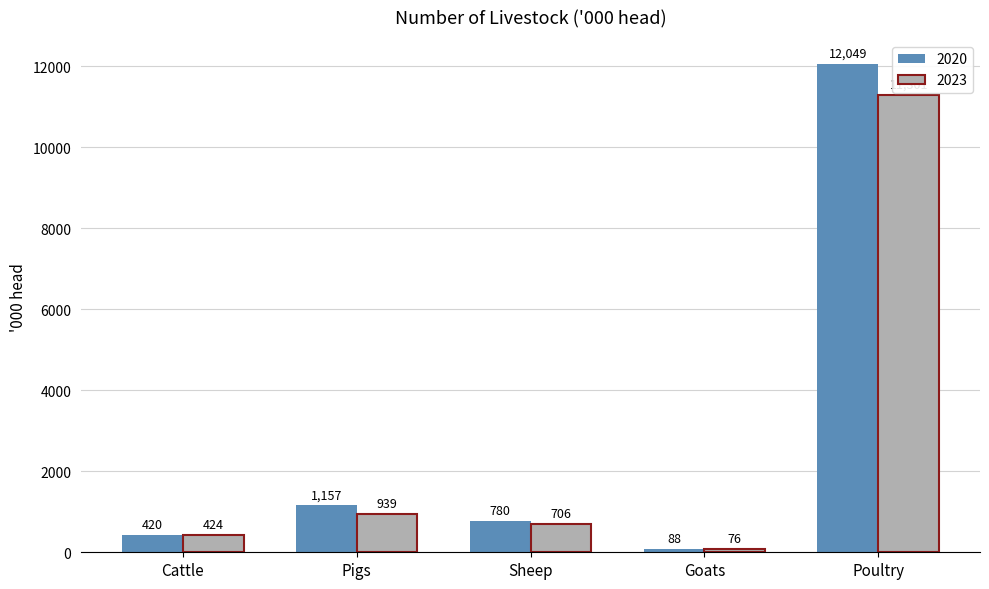

What is the difference between the second highest and second lowest values in the 2020 series?

737